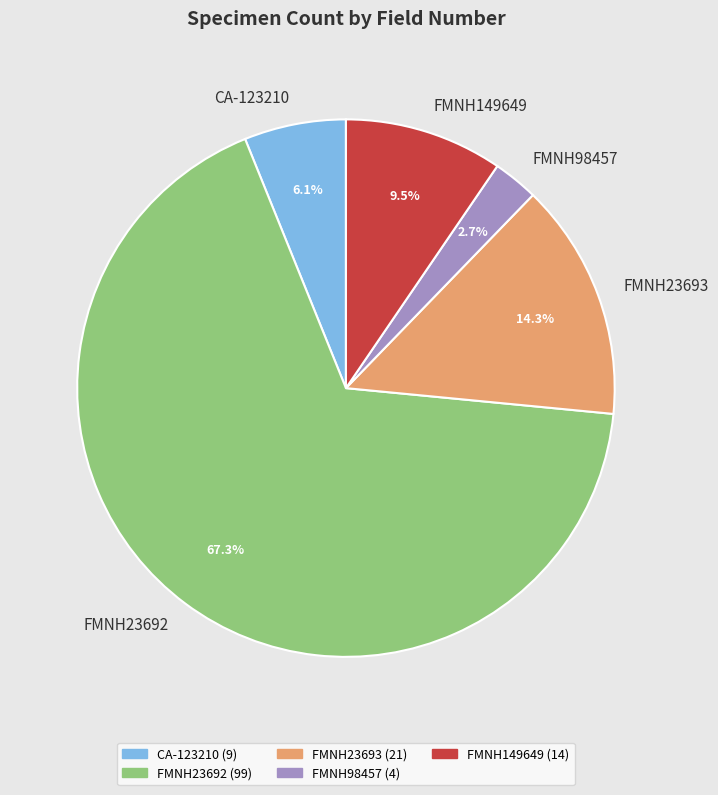

Do CA-123210 and FMNH23693 together represent more than half of the pie?

No